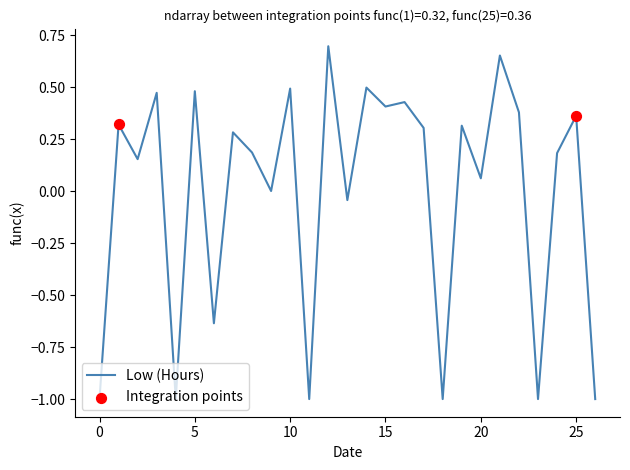

What is the difference between the maximum and minimum values?

1.7